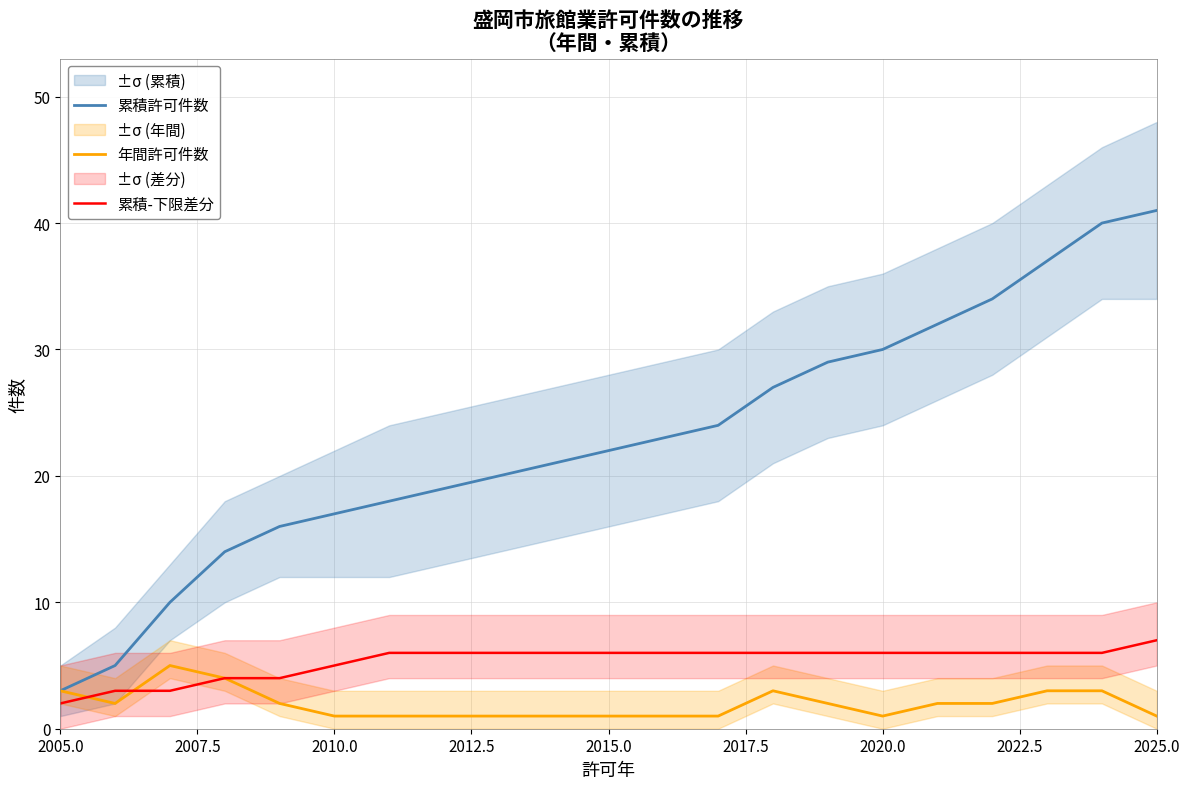

True or false: 累積許可件数 has a value of 60 at 2025.0.

False